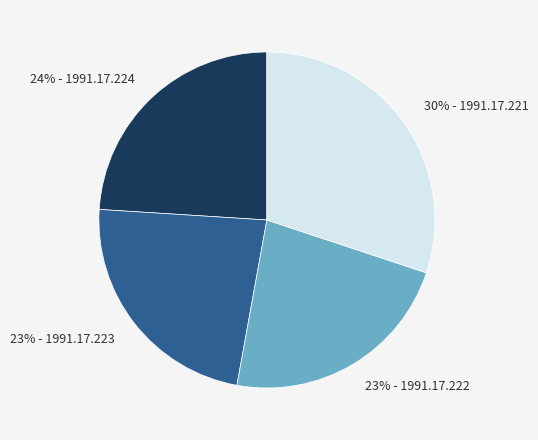

To the nearest percent, what is the average slice percentage?

25%